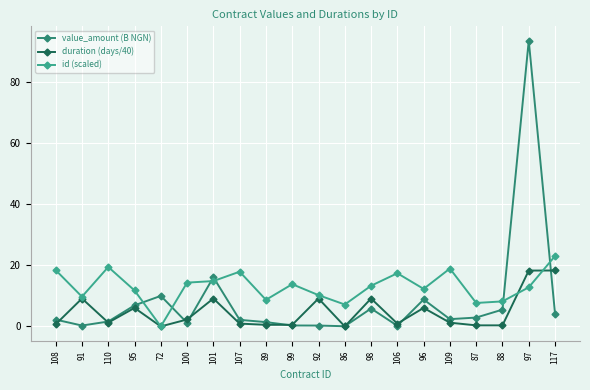

How many lines are shown in the chart?

3